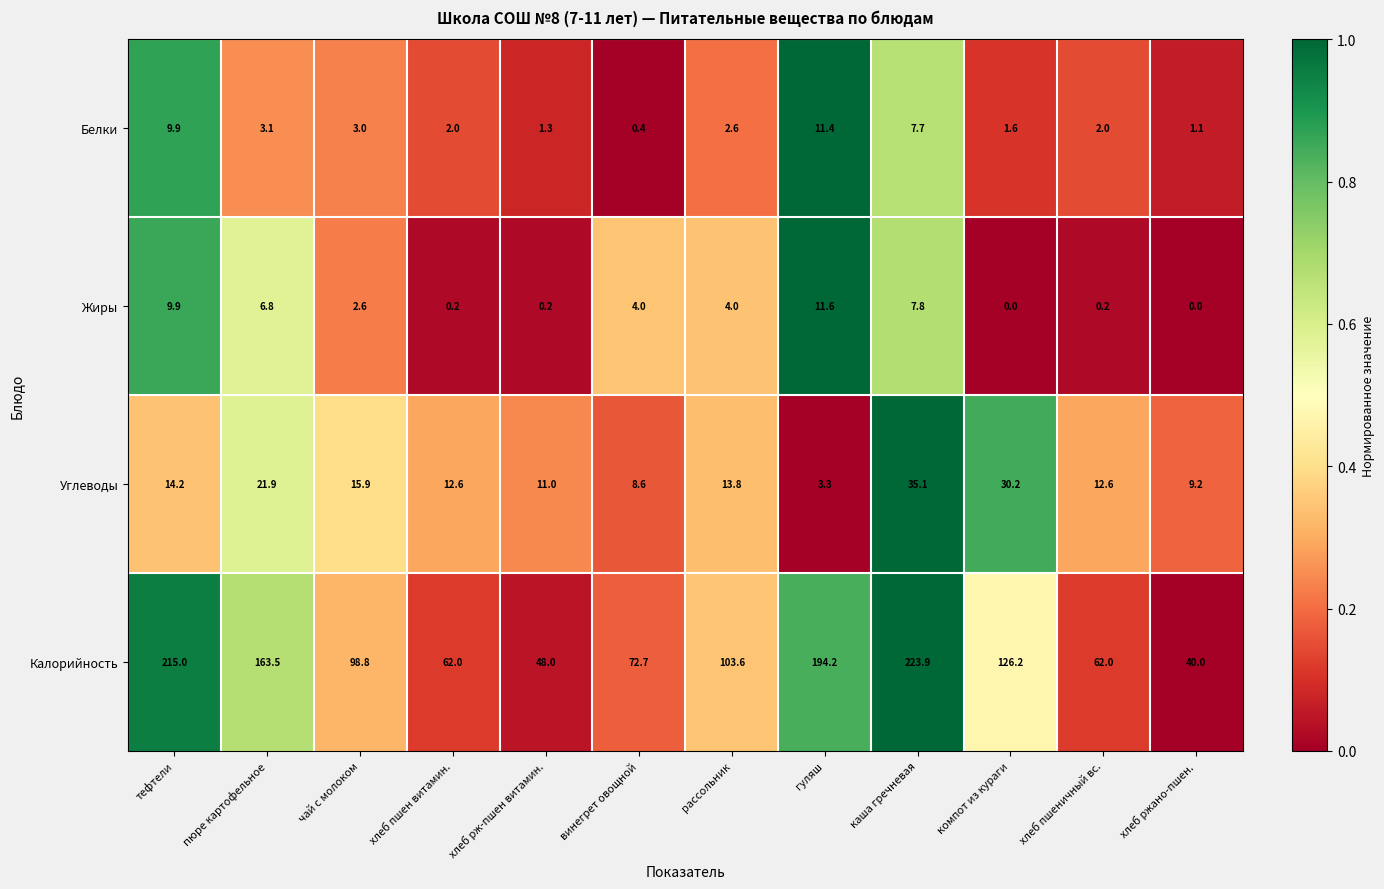

Is it true that Жиры equals 6.8 at пюре картофельное?

True